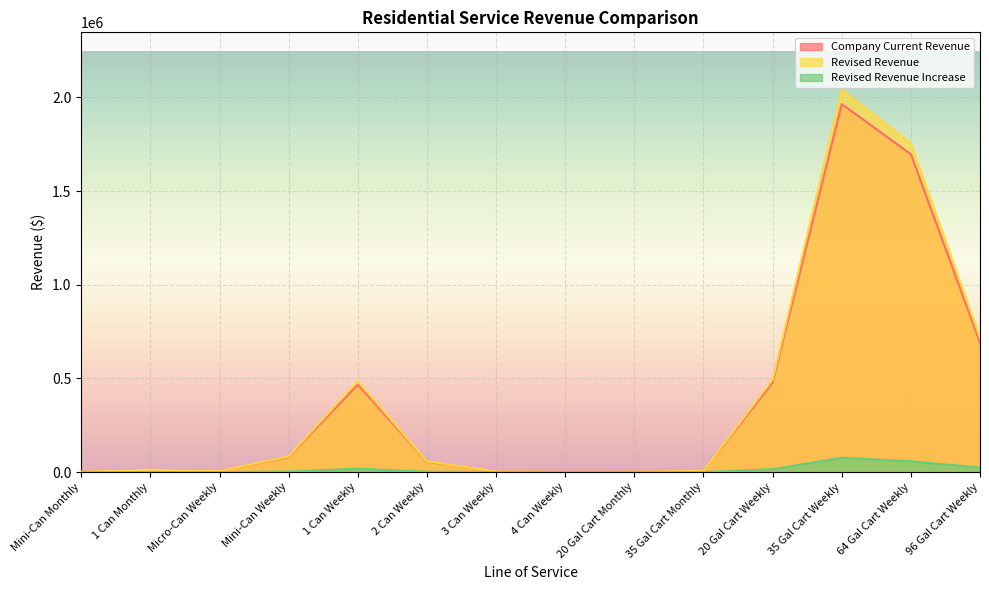

Which series has the largest total across all categories?

Revised Revenue